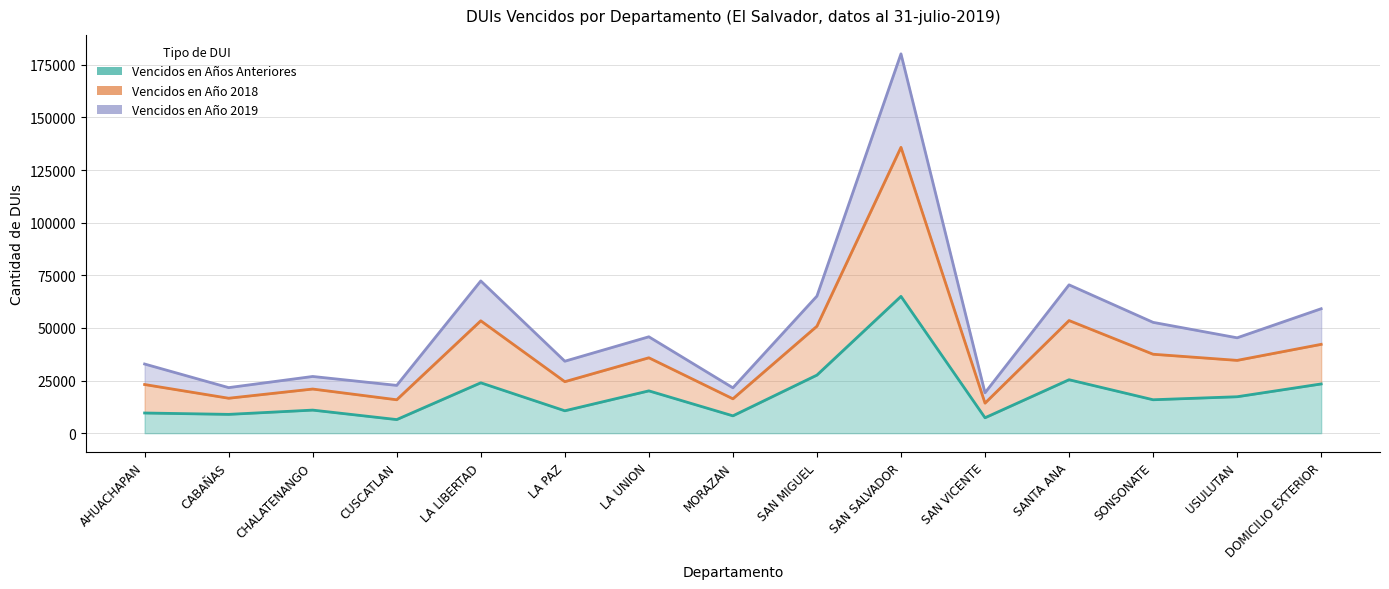

What is the difference between the Vencidos en Años Anteriores values at LA LIBERTAD and DOMICILIO EXTERIOR?

545